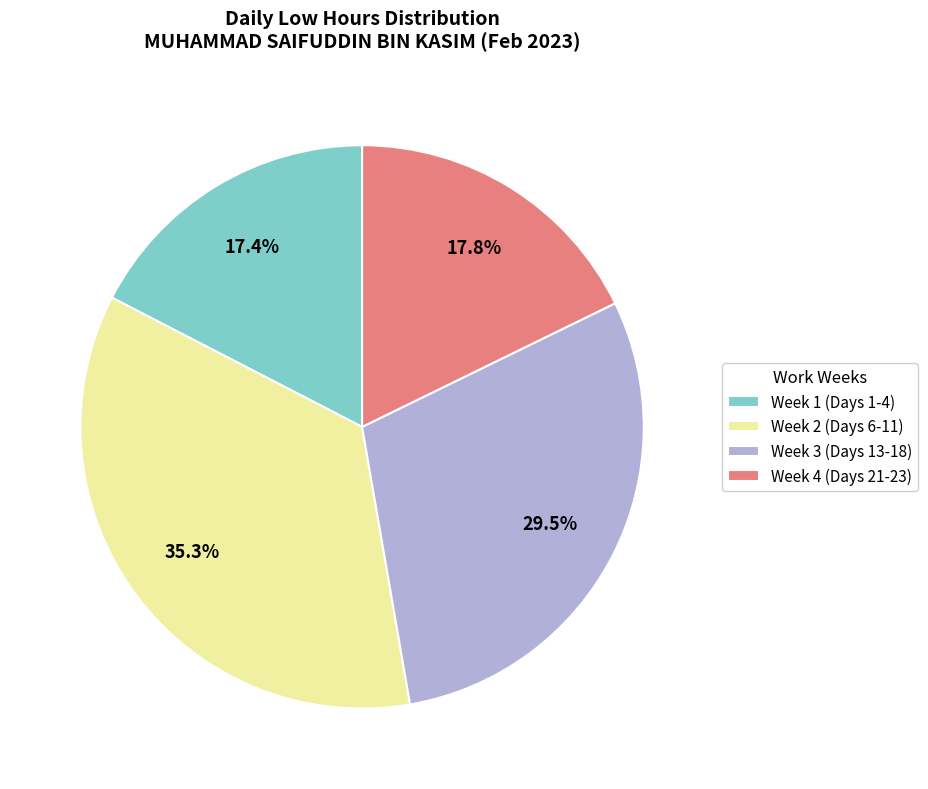

Between Week 1 (Days 1-4) and Week 2 (Days 6-11), which is larger?

Week 2 (Days 6-11)